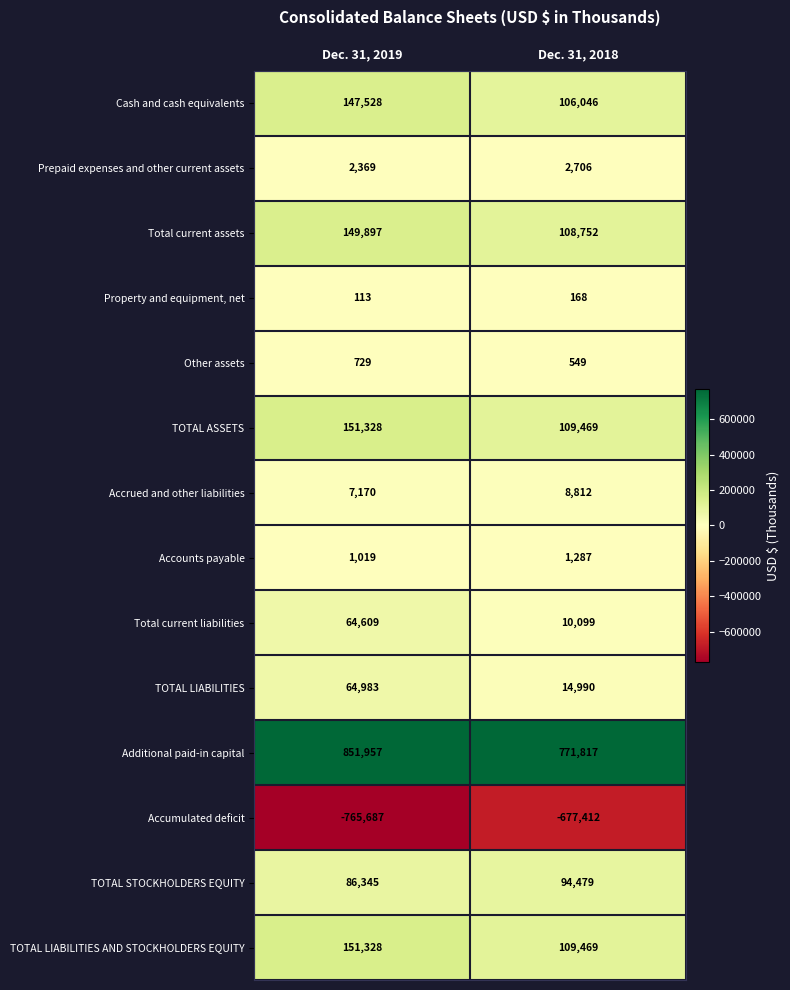

Read the Accrued and other liabilities value at Dec. 31, 2018, to the nearest 100.

8800